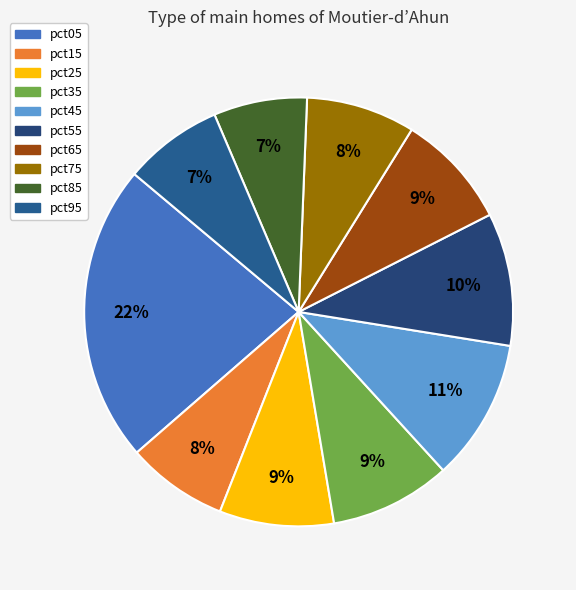

Does pct85 represent more than half of the total?

No